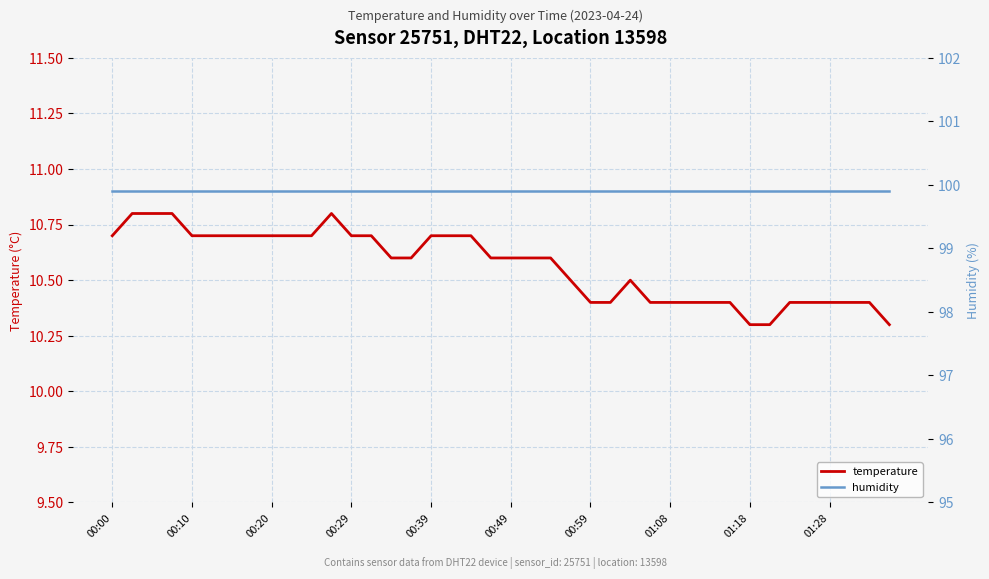

Where is humidity nearest to the value 99?

00:00